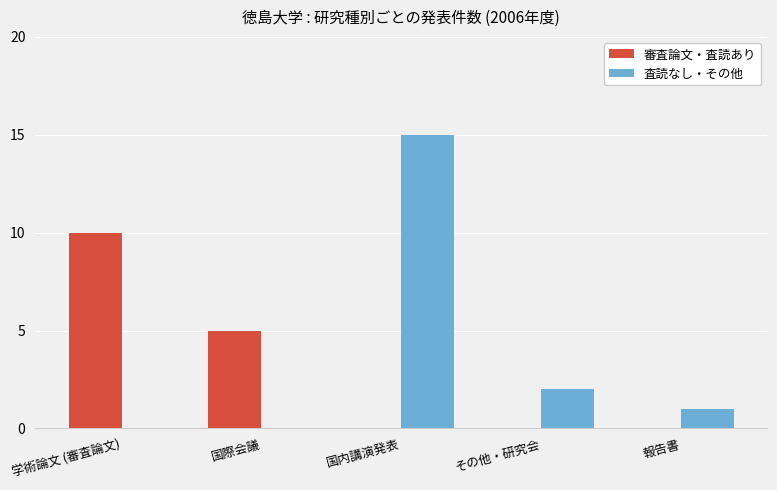

At which category is the sum across all series the highest?

国内講演発表